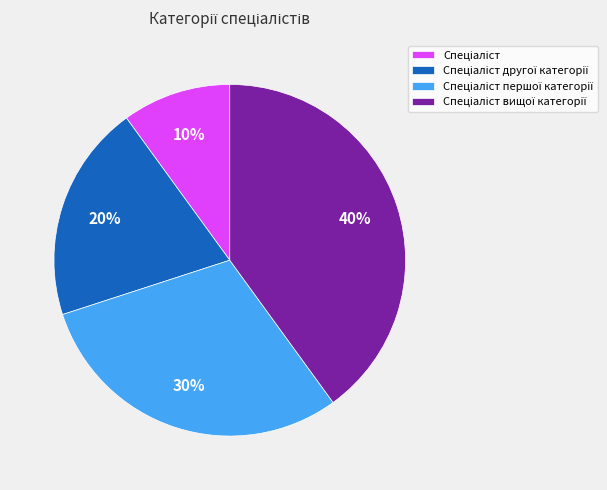

Does any single category account for the majority?

No